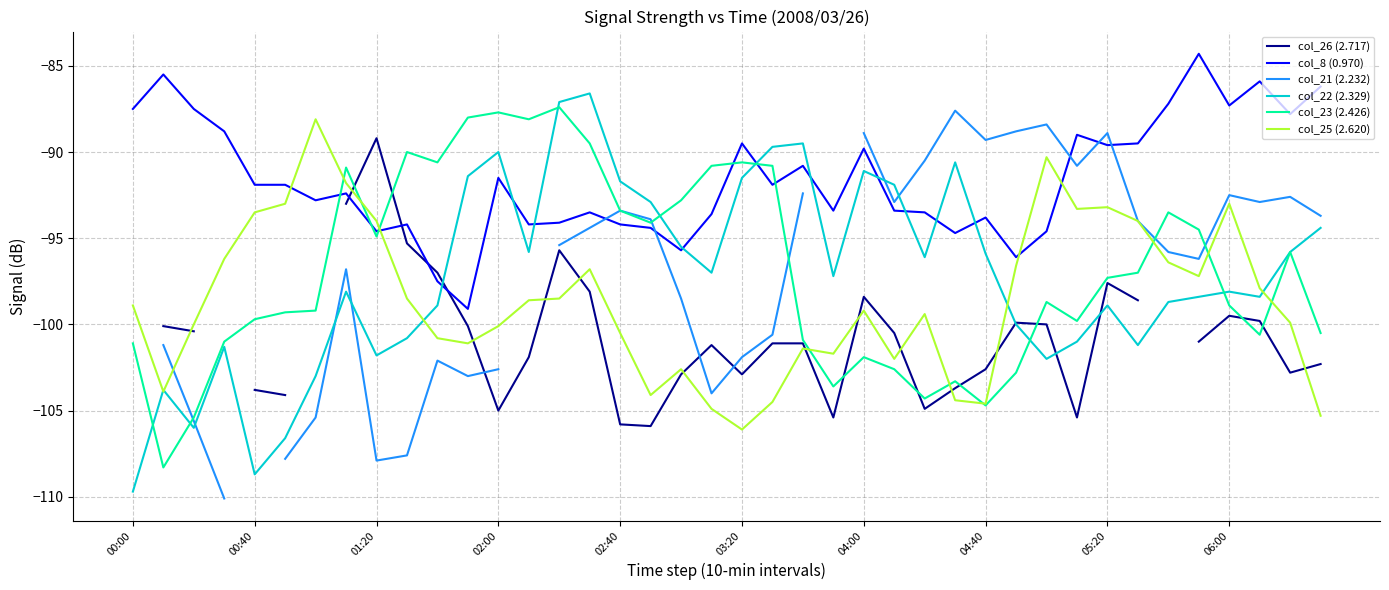

What is the maximum value for col_25 (2.620)?

-88.1